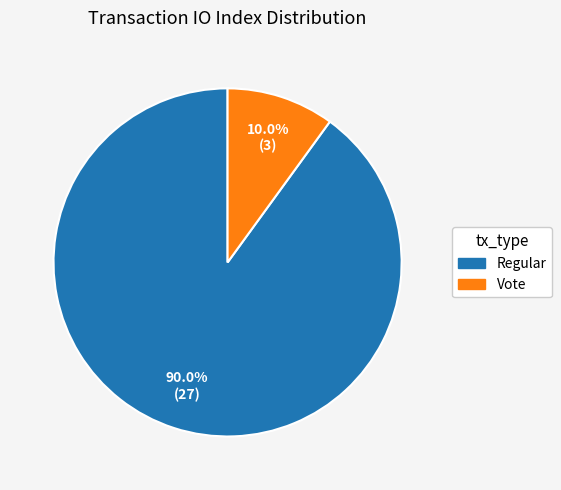

Is there a majority slice in this chart?

Yes